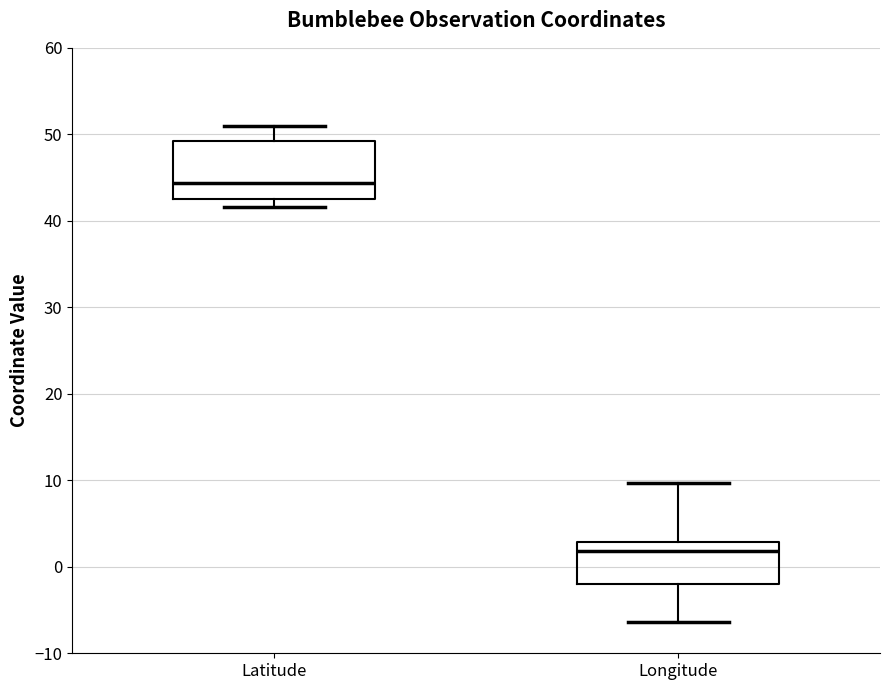

Reading left to right, read every box against the y-axis: the position of its median line, the range the box covers, and the ends of its whiskers. The values are not printed on the chart, so give them approximately, as read against the axis.

Latitude: median 44, box 43 to 49, whiskers 42 to 51
Longitude: median 2, box -2 to 3, whiskers -6 to 10